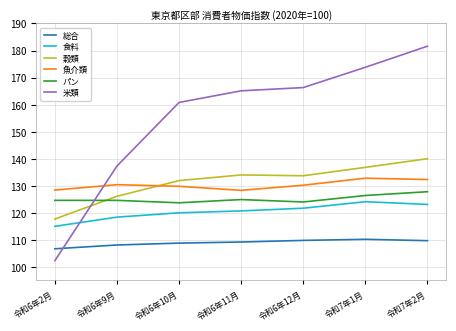

Which series has the largest total across all categories?

米類